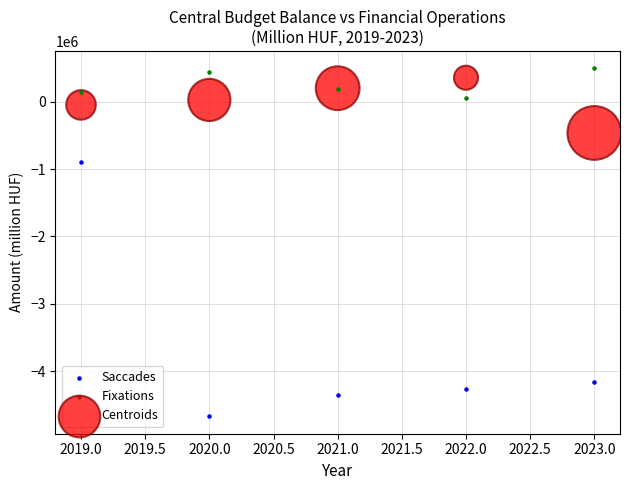

Across all series, what Y value is closest to -2086876?

-893004.0